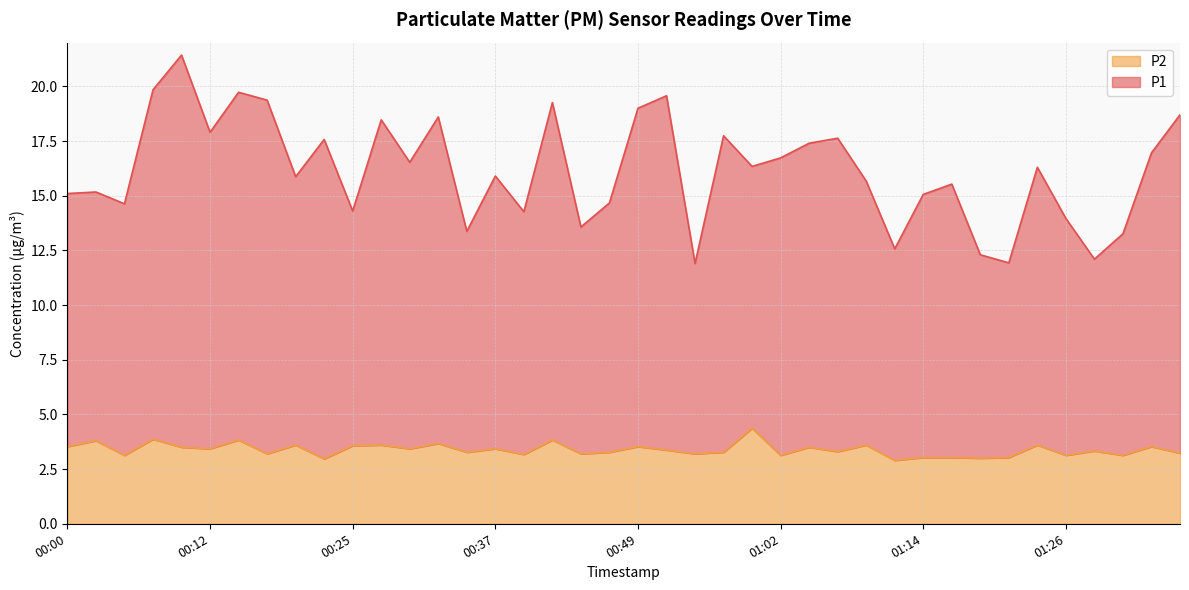

Which series has the largest total across all categories?

P1